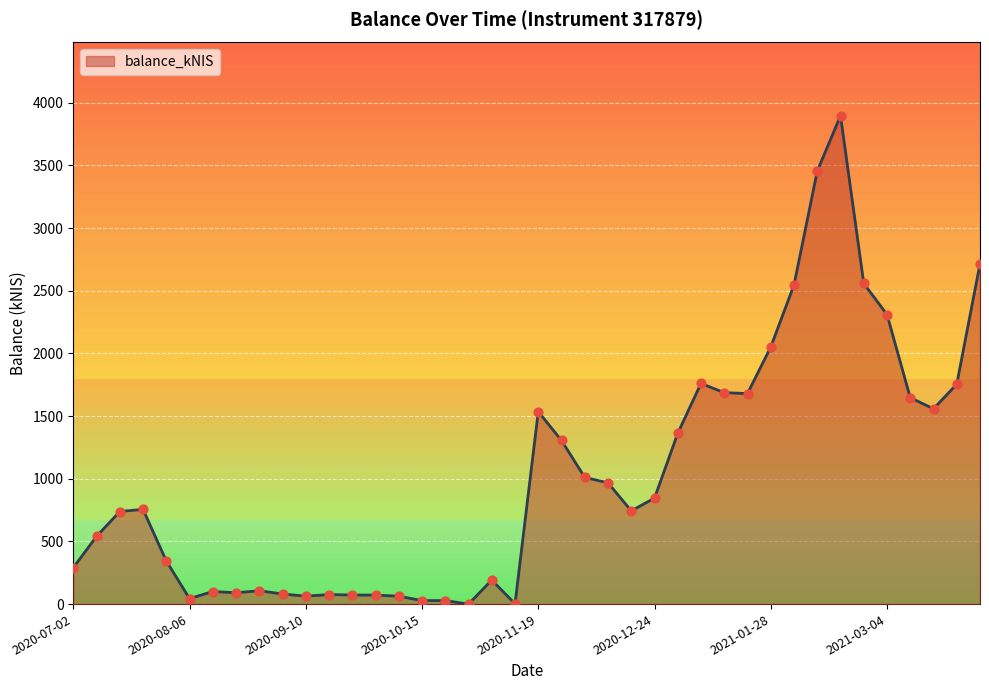

Is this an area chart (filled region under the line)?

Yes